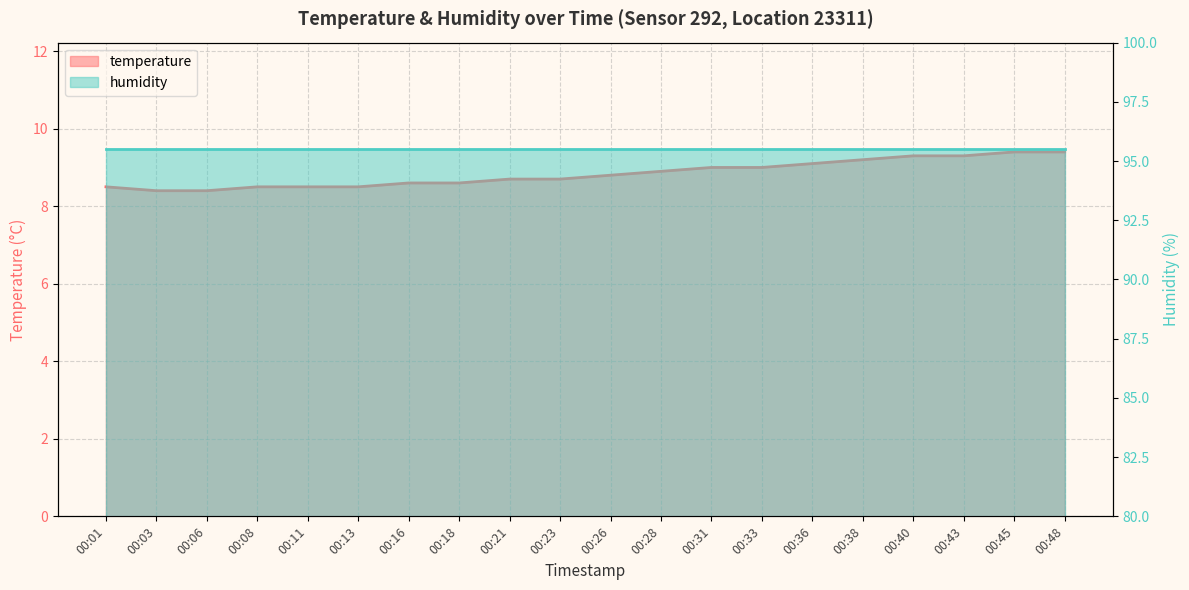

What is the value of the 2nd point from the left?

8.4